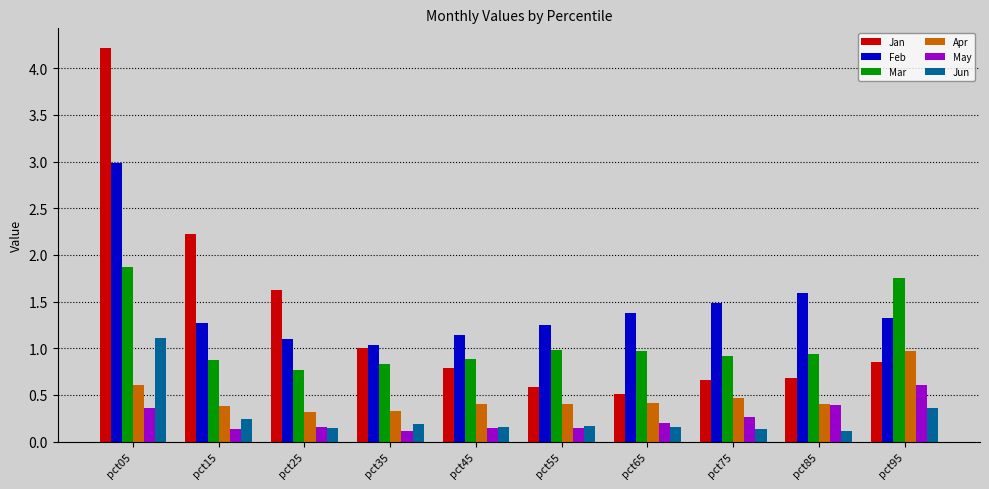

What are all the series names shown in the legend?

Jan, Feb, Mar, Apr, May, Jun